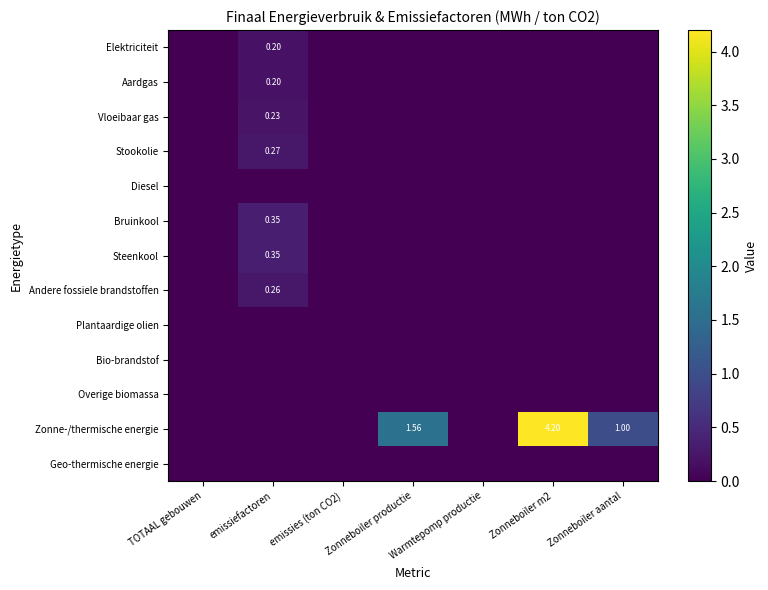

The value of Steenkool at Zonneboiler m2 is -0.2. True or false?

False